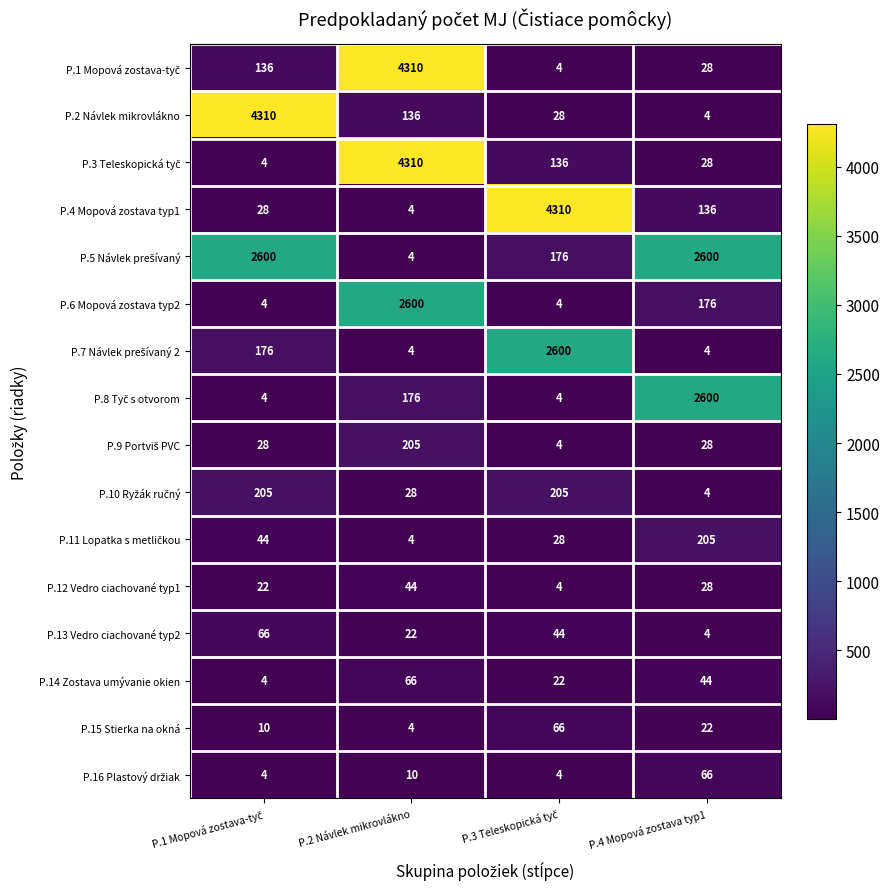

What is the minimum value shown in the chart?

4